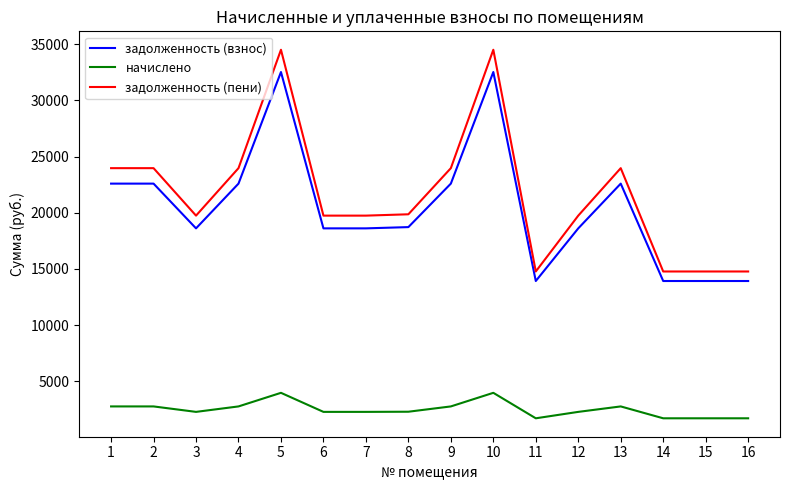

The value of начислено at 8 is 2281.5. True or false?

True